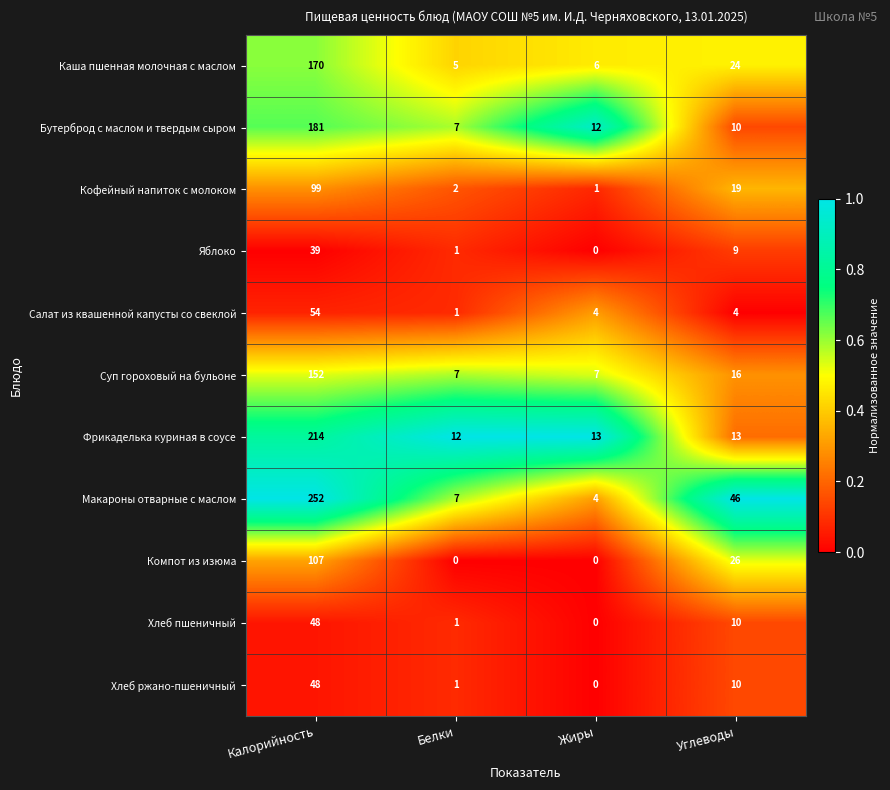

At how many categories does at least one series exceed 0?

4